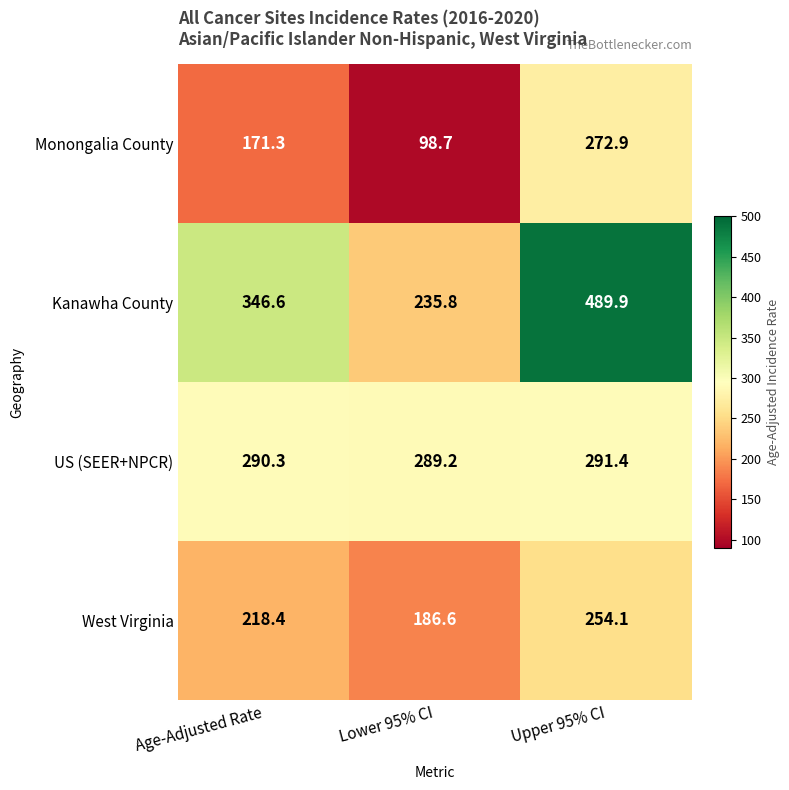

At which category is the sum across all series the highest?

Upper 95% CI